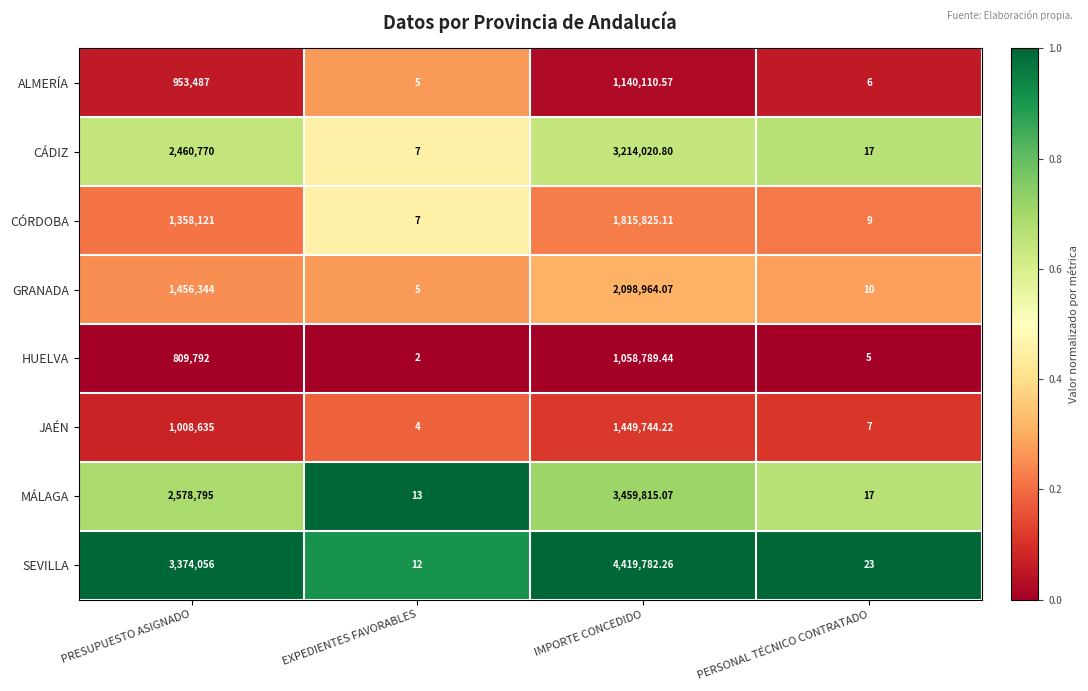

Is the value of CÁDIZ at IMPORTE CONCEDIDO greater than the value of MÁLAGA at PRESUPUESTO ASIGNADO?

Yes